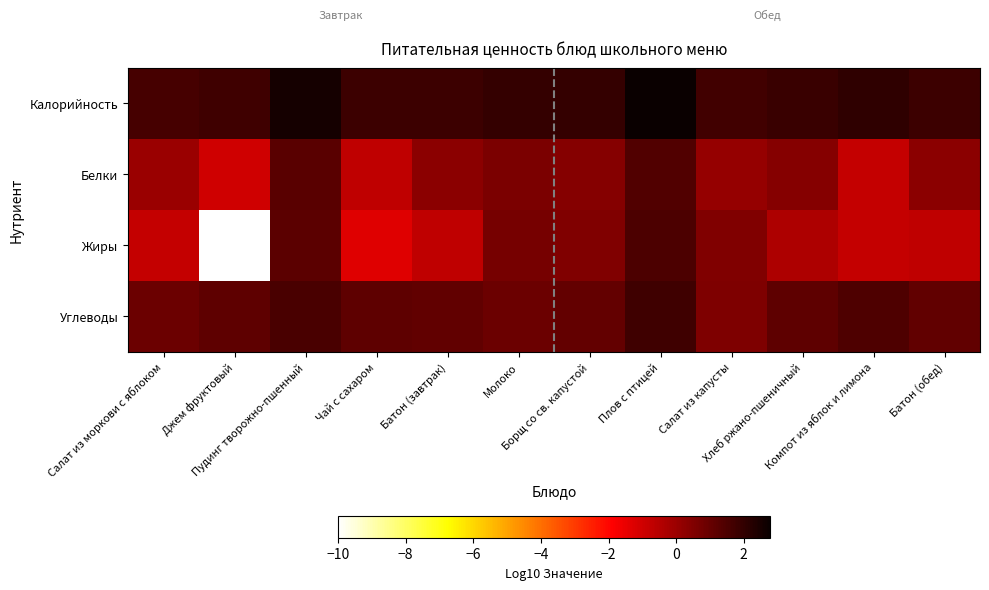

What is the total value across all series at Салат из моркови с яблоком?

1.8